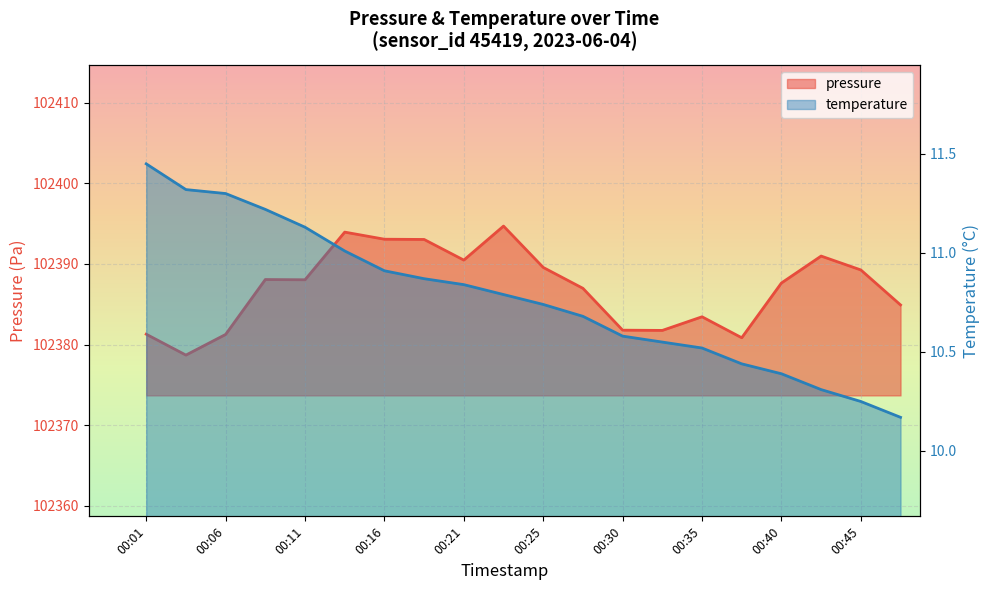

Is the value of temperature at 00:23 greater than the value of pressure at 00:08?

No